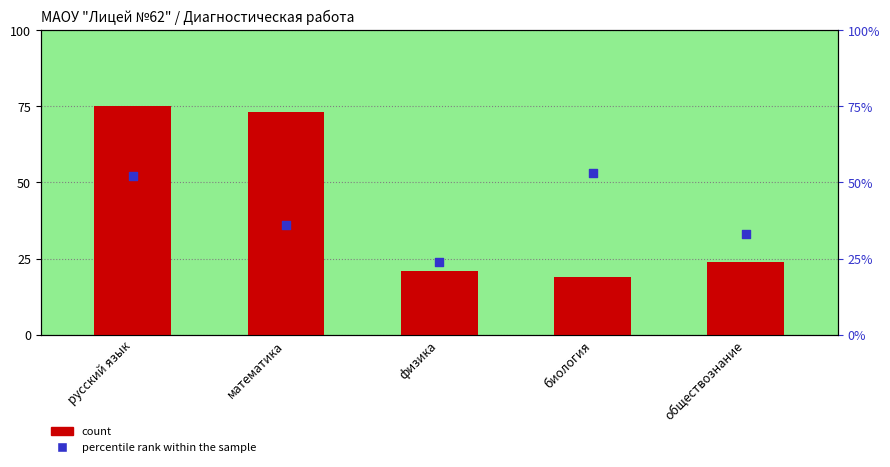

What is the total value across all series at математика?

109